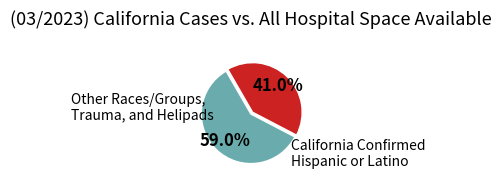

Which category has the smallest portion of the pie?

Hispanic or Latino